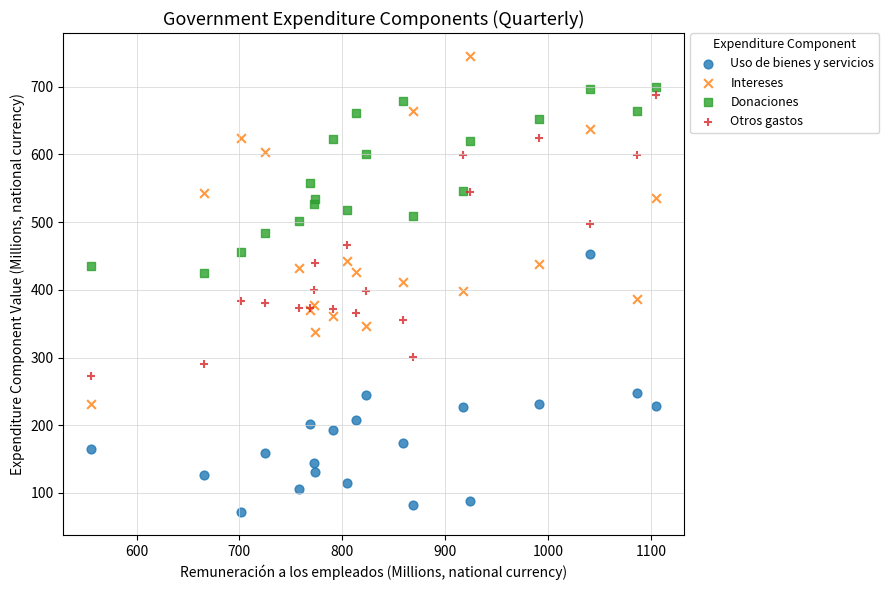

Which series has the largest Y range (max minus min)?

Intereses